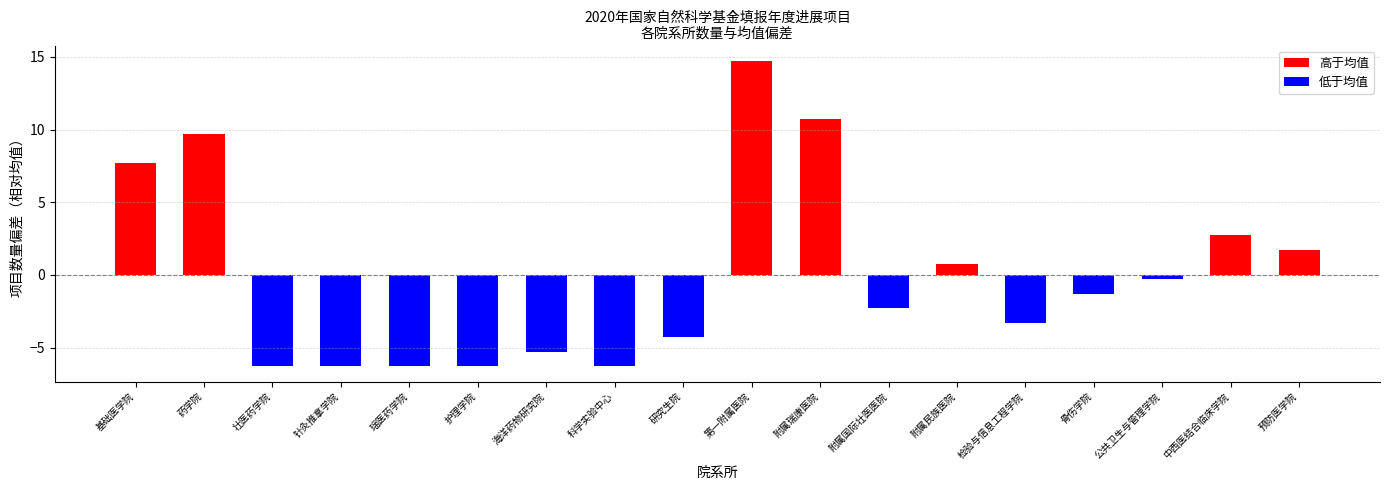

Reading right to left, extract all data points from this chart.

预防医学院=1.7	中西医结合临床学院=2.7	公共卫生与管理学院=-0.3	骨伤学院=-1.3	检验与信息工程学院=-3.3	附属民族医院=0.7	附属国际壮医医院=-2.3	附属瑞康医院=10.7	第一附属医院=14.7	研究生院=-4.3	科学实验中心=-6.3	海洋药物研究院=-5.3	护理学院=-6.3	瑶医药学院=-6.3	针灸推拿学院=-6.3	壮医药学院=-6.3	药学院=9.7	基础医学院=7.7